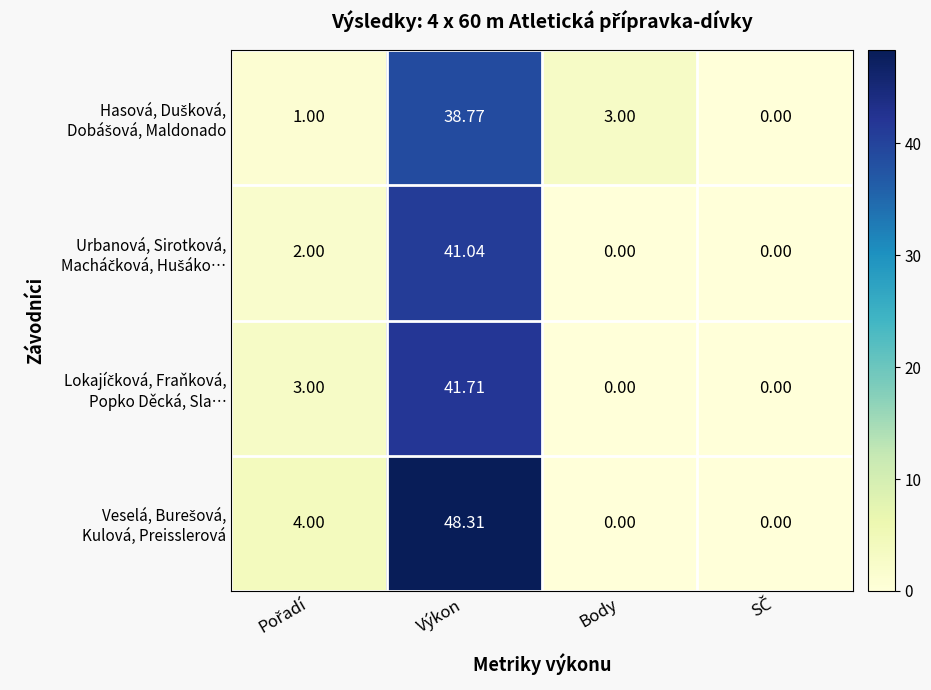

How many data points does each series have?

4